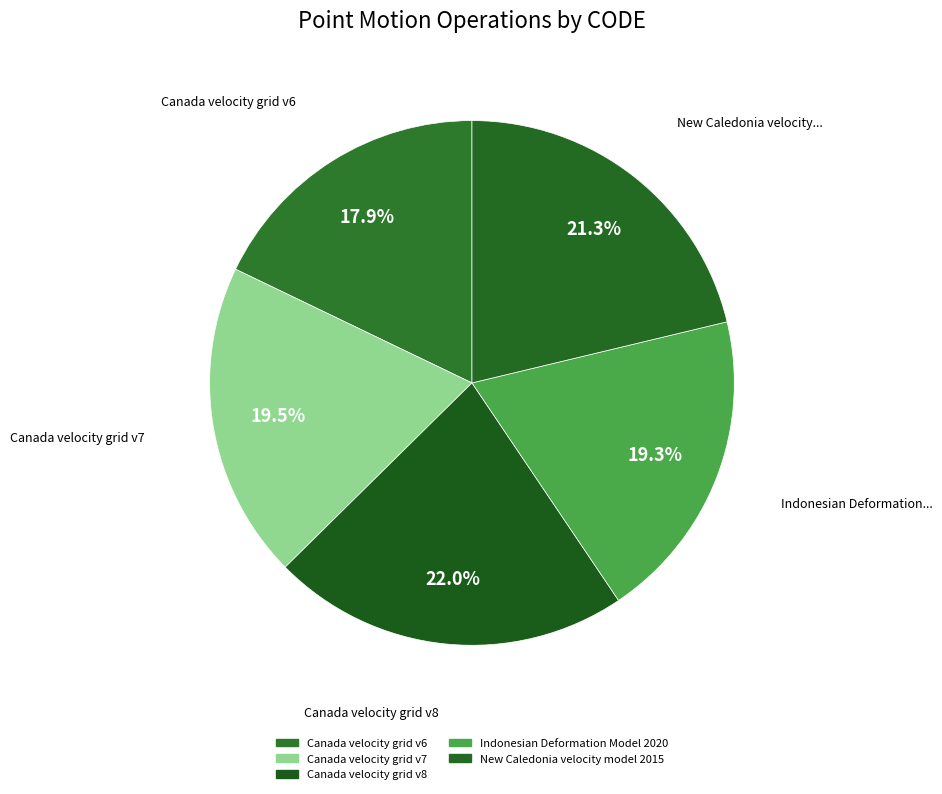

Which has a higher value, Indonesian Deformation Model 2020 or Canada velocity grid v7?

Canada velocity grid v7